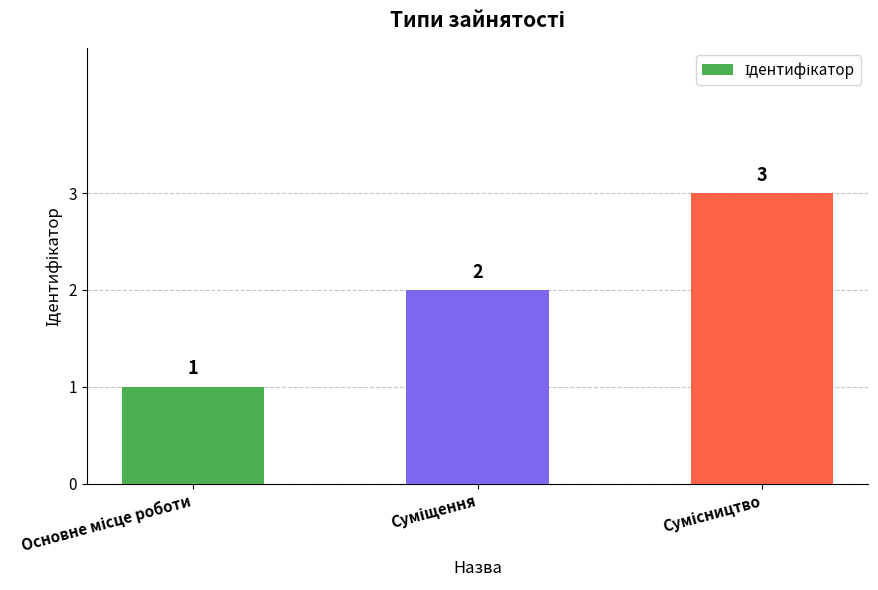

What is the value of the 3rd bar from the left?

3